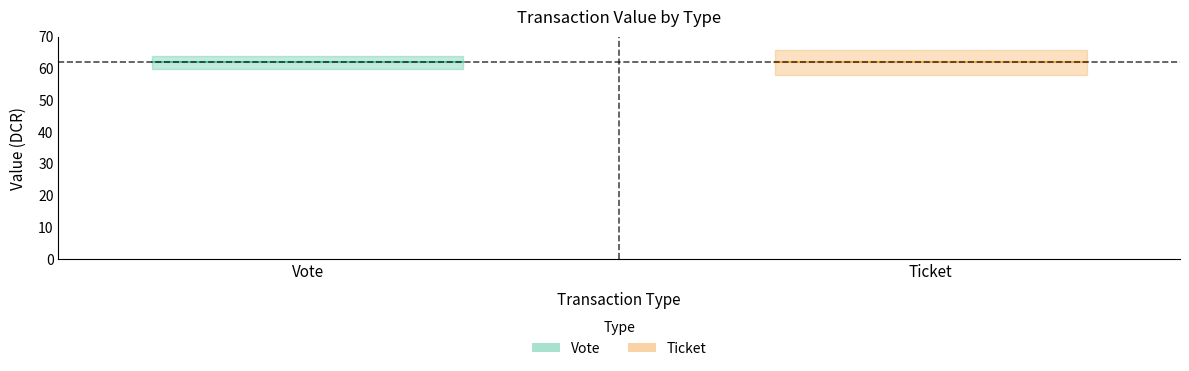

What is the total value across all series at Ticket?

125.0